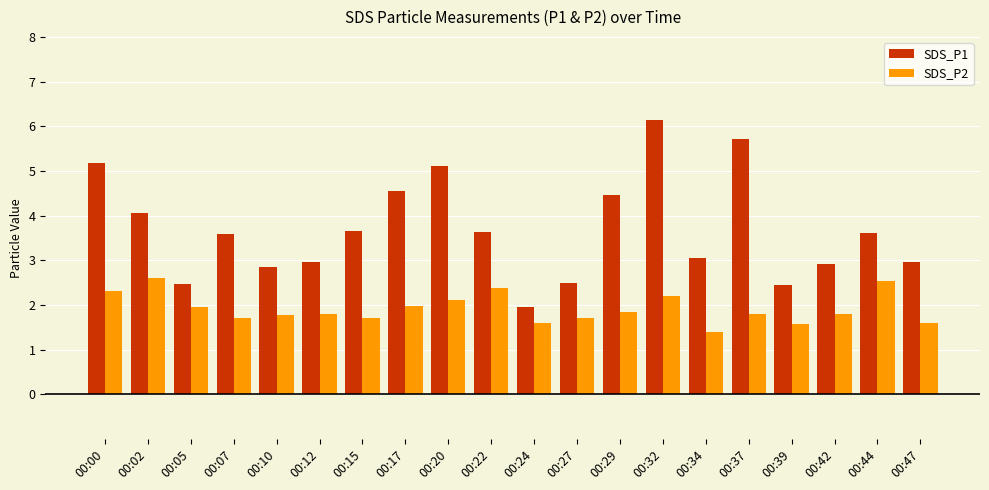

What is the difference between the second highest and minimum values in the SDS_P1 series?

3.8